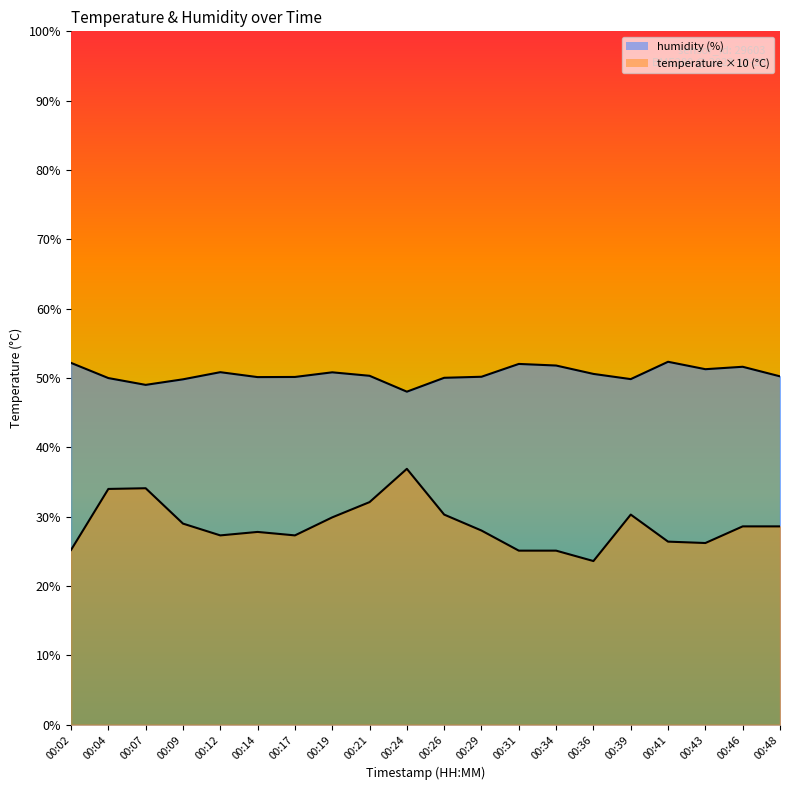

Which category has the highest value in the temperature series?

00:24